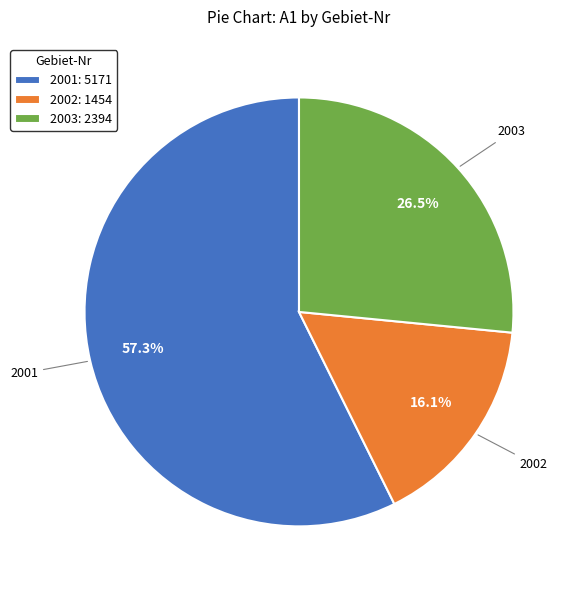

Is the sum of 2003: 2394 and 2001: 5171 greater than half?

Yes